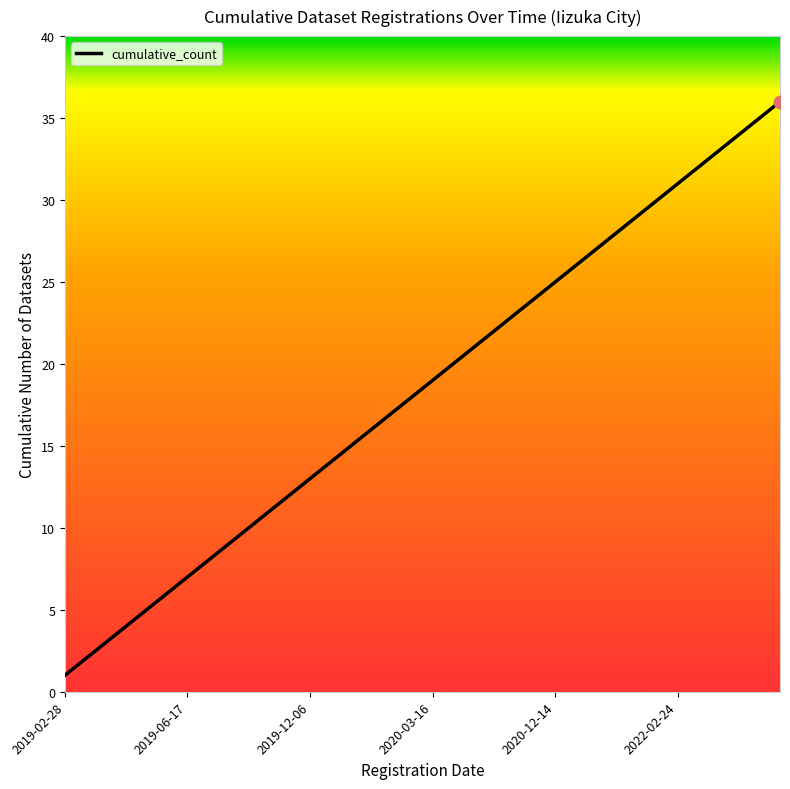

What is the greatest value displayed?

36